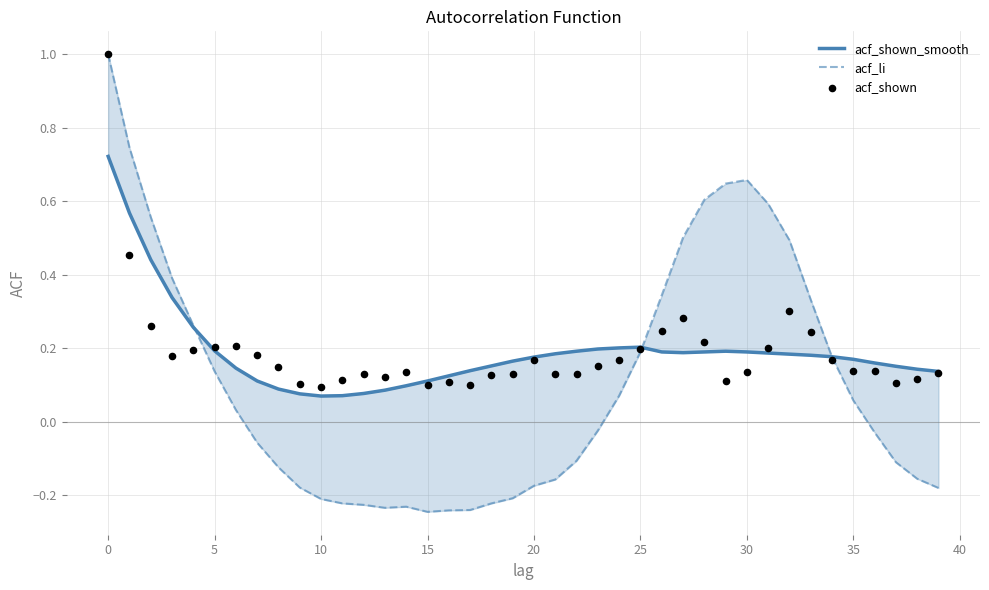

Which series contains the lowest Y value?

acf_li